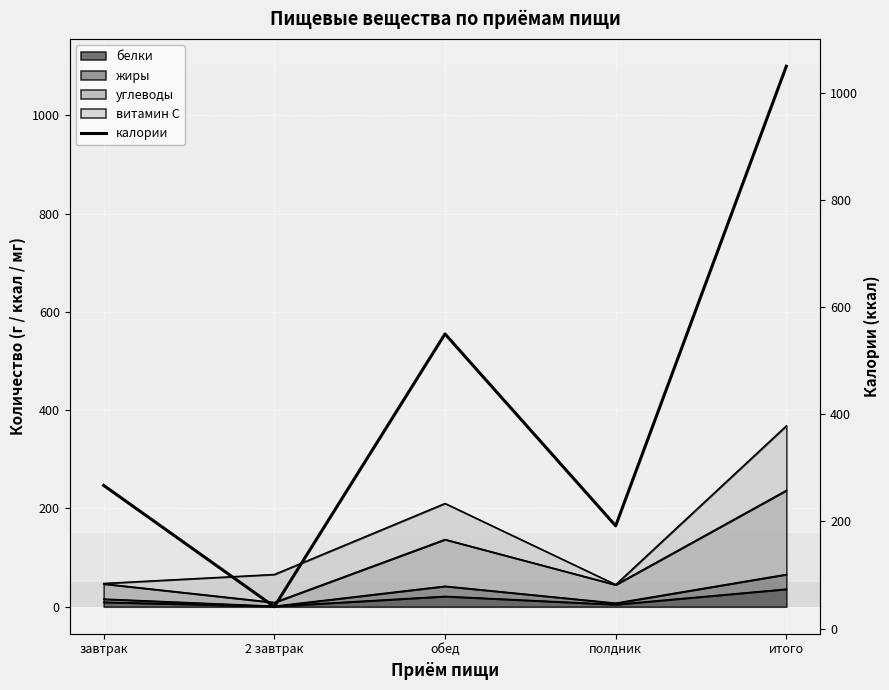

Reading left to right, list all the values displayed in this chart.

267.4	40.8	550.3	191.9	1050.4